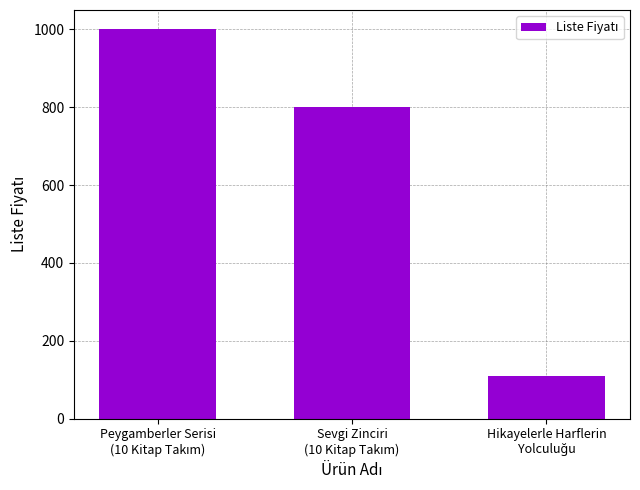

What is the smallest value displayed?

110